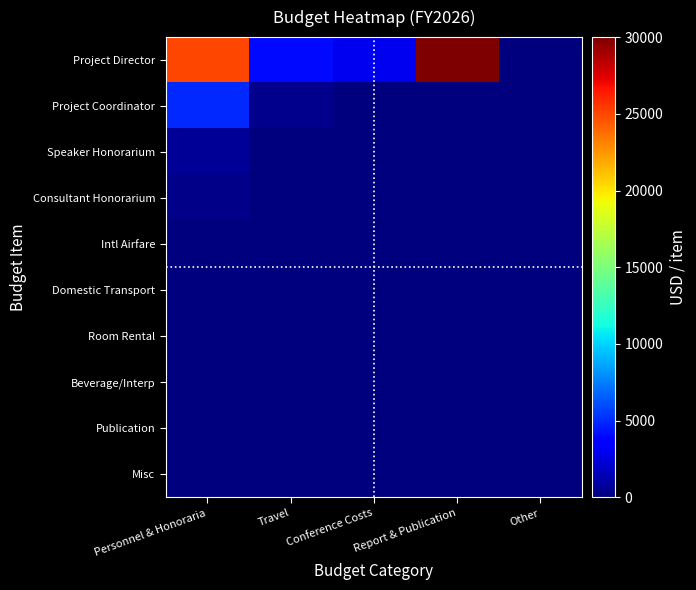

List the series in order of their peak value, lowest first.

Intl Airfare, Domestic Transport, Room Rental, Beverage/Interp, Publication, Misc, Consultant Honorarium, Speaker Honorarium, Project Coordinator, Project Director